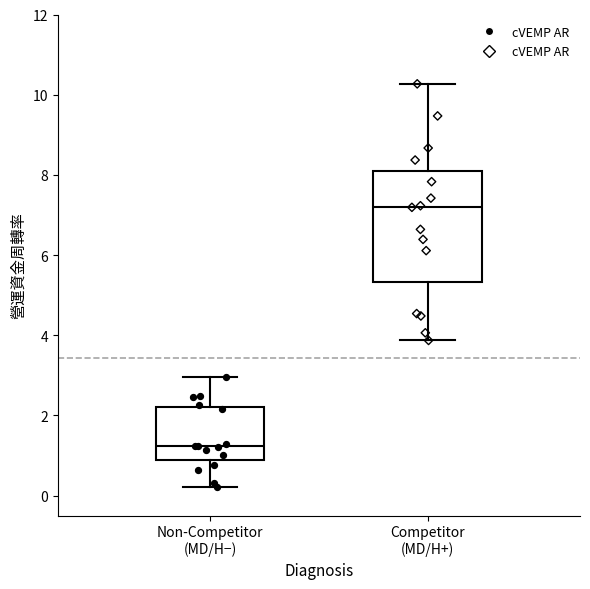

Reading left to right, read every box against the y-axis: the position of its median line, the range the box covers, and the ends of its whiskers. The values are not printed on the chart, so give them approximately, as read against the axis.

Non-Competitor (MD/H−): median 1.2, box 0.8 to 2.2, whiskers 0.2 to 3.0
Competitor (MD/H+): median 7.2, box 5.4 to 8.2, whiskers 3.8 to 10.2